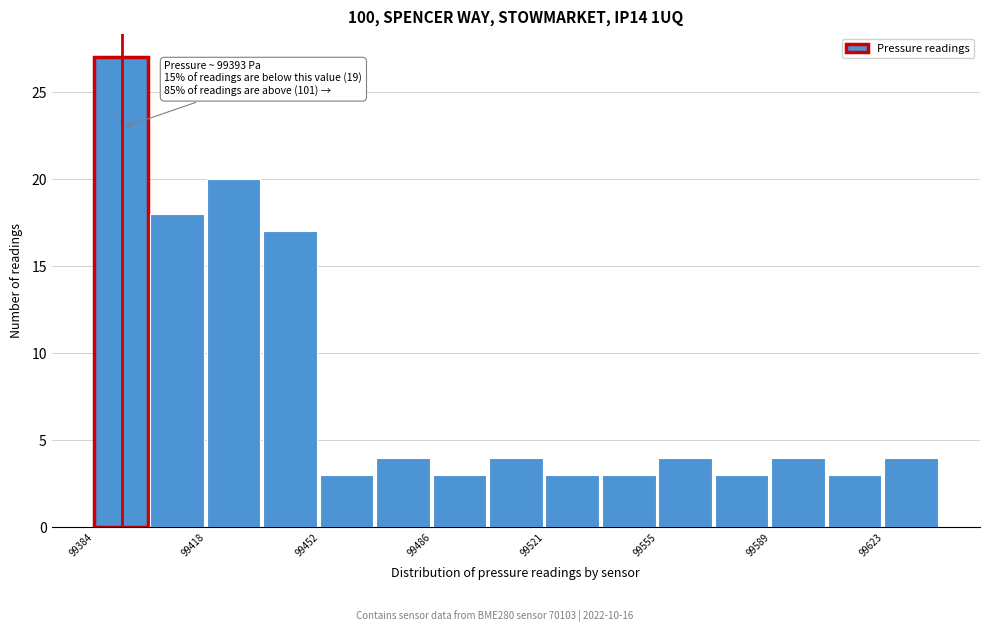

Around what value on the x-axis is the tallest bar? Give the approximate position of its centre, as read against the axis.

99390